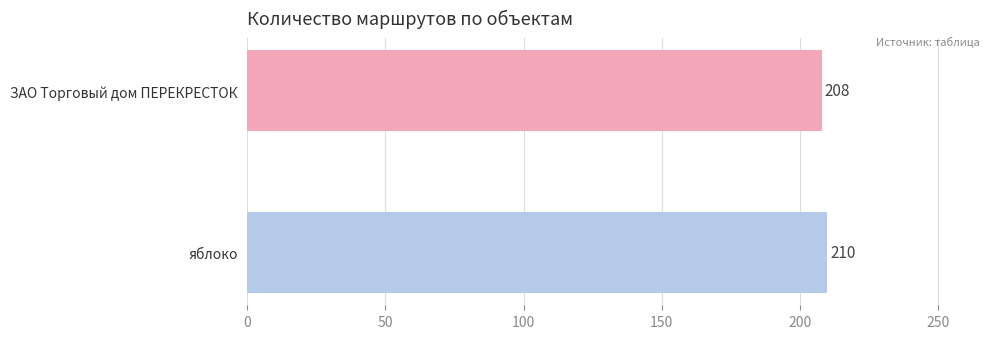

What is the minimum value shown in the chart?

208